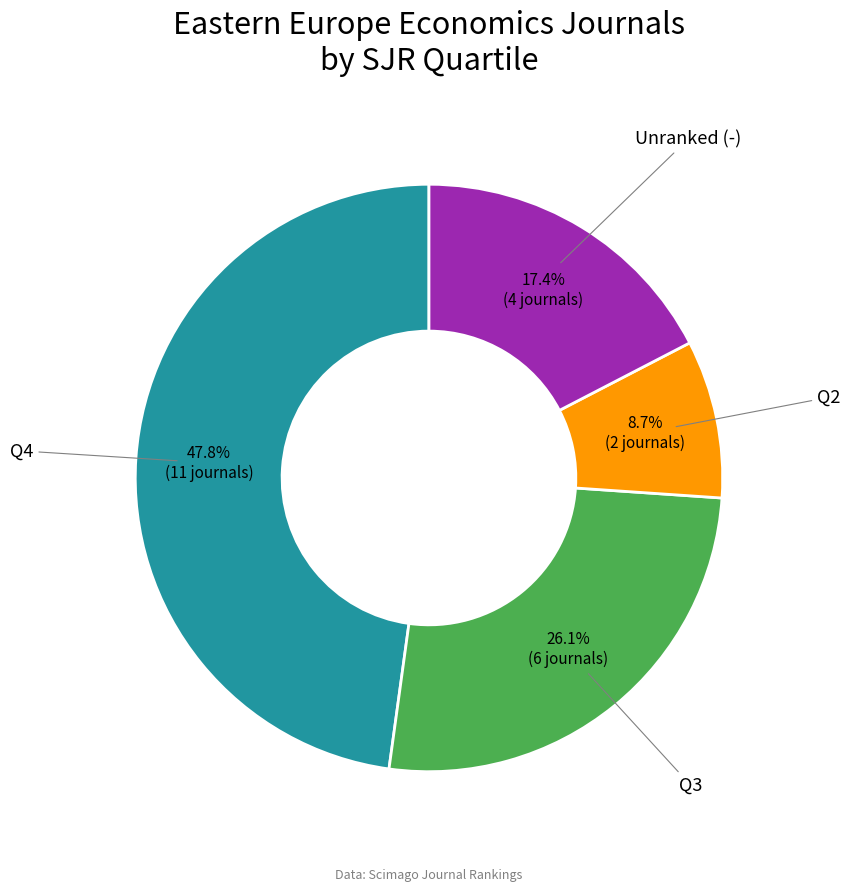

What percentage is the Q4 slice, to the nearest percent?

48%